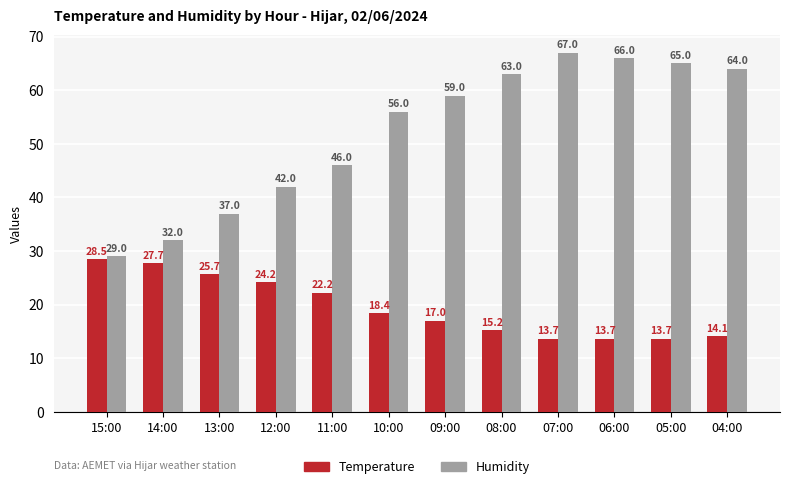

Which series has the largest range (max minus min)?

Humidity